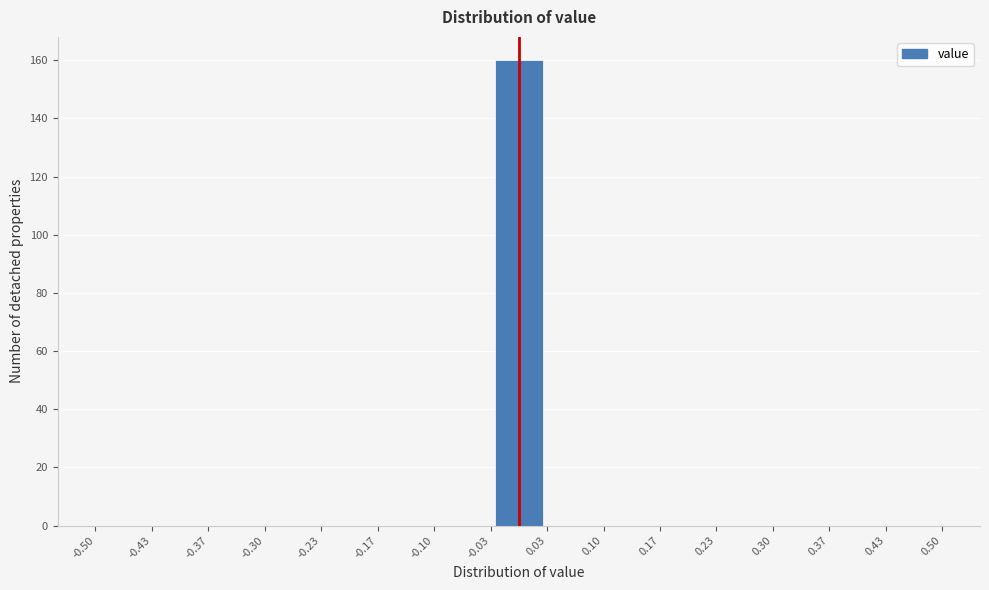

Reading left to right, list every bar in this chart as the range it spans on the x-axis followed by its height. The values are not printed on the chart, so give them approximately, as read against the axis.

-0.50 to -0.43: 0
-0.43 to -0.37: 0
-0.37 to -0.30: 0
-0.30 to -0.23: 0
-0.23 to -0.17: 0
-0.17 to -0.10: 0
-0.10 to -0.03: 0
-0.03 to 0.03: 160
0.03 to 0.10: 0
0.10 to 0.17: 0
0.17 to 0.23: 0
0.23 to 0.30: 0
0.30 to 0.37: 0
0.37 to 0.43: 0
0.43 to 0.50: 0